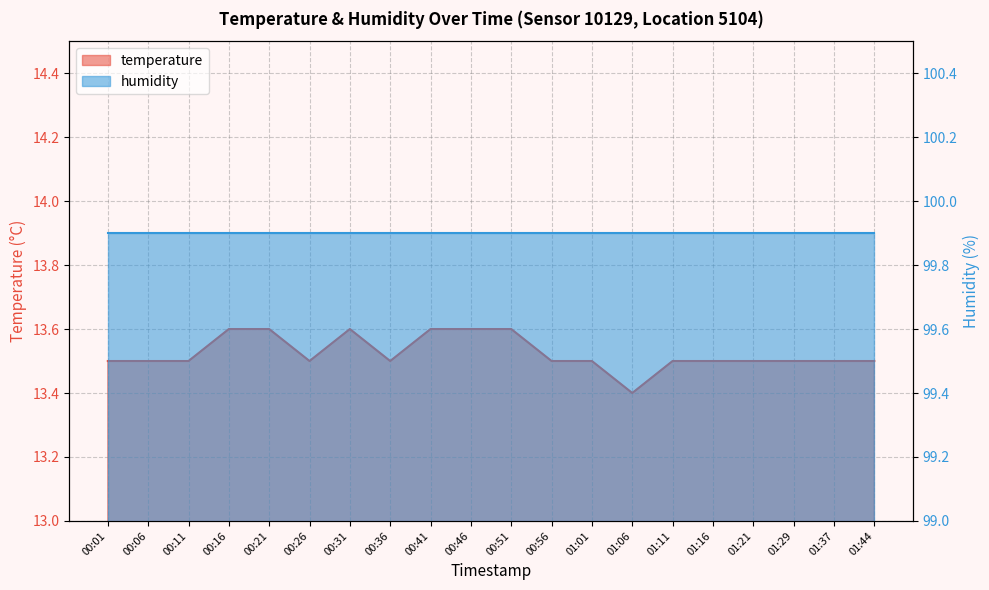

Reading left to right, transcribe all the data shown in this chart.

00:01=13.5	00:06=13.5	00:11=13.5	00:16=13.6	00:21=13.6	00:26=13.5	00:31=13.6	00:36=13.5	00:41=13.6	00:46=13.6	00:51=13.6	00:56=13.5	01:01=13.5	01:06=13.4	01:11=13.5	01:16=13.5	01:21=13.5	01:29=13.5	01:37=13.5	01:44=13.5